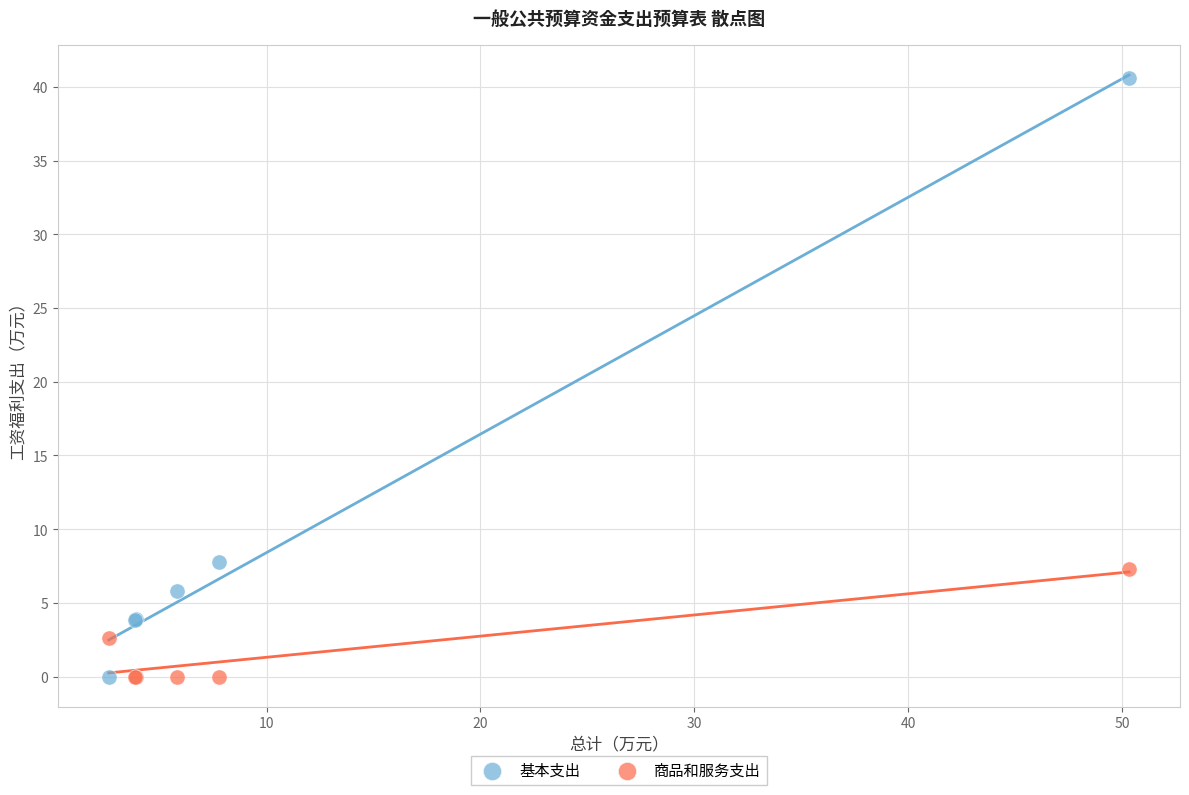

Which series contains the highest Y value?

基本支出